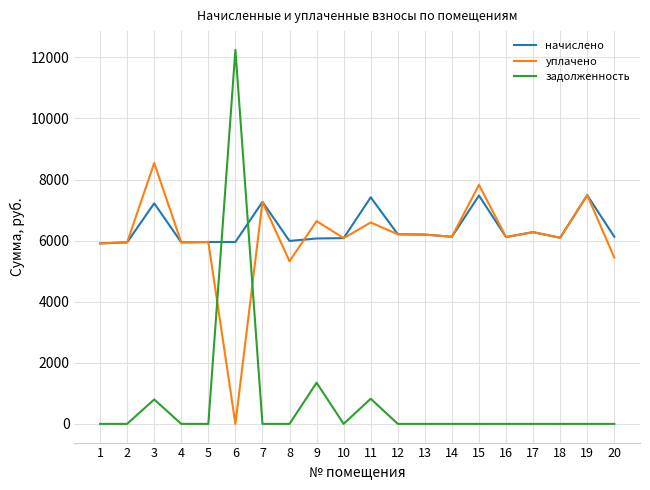

What is the difference between the highest and lowest values at 20?

6128.6